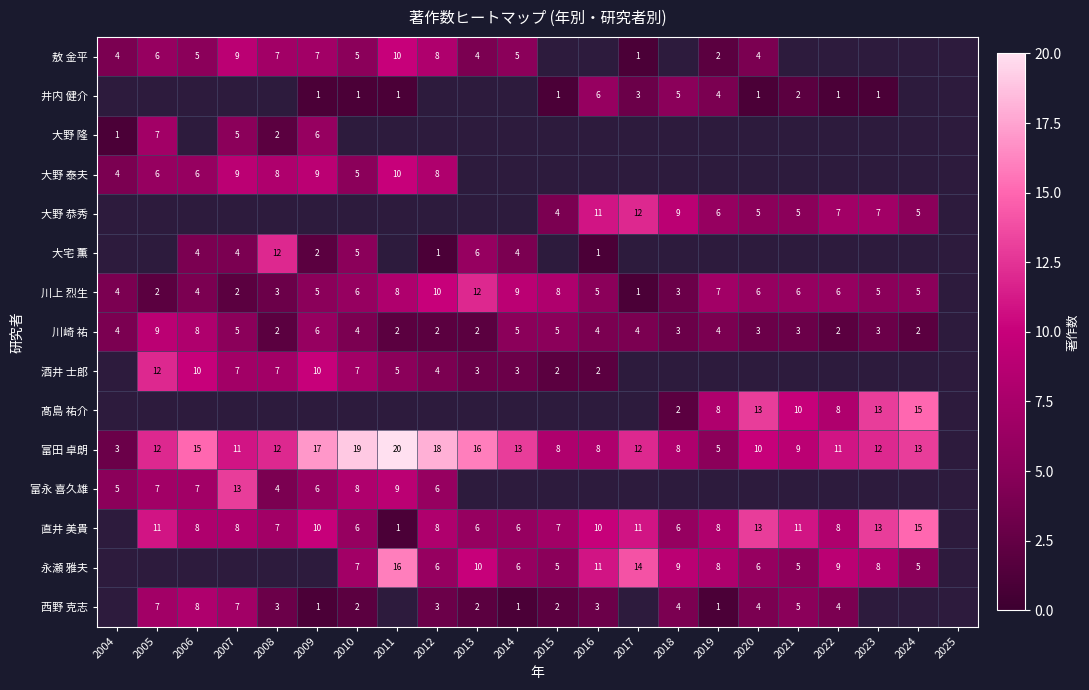

List the series in order of their peak value, highest first.

富田 卓朗, 永瀬 雅夫, 髙島 祐介, 直井 美貴, 富永 喜久雄, 大野 恭秀, 大宅 薫, 川上 烈生, 酒井 士郎, 敖 金平, 大野 泰夫, 川崎 祐, 西野 克志, 大野 隆, 井内 健介